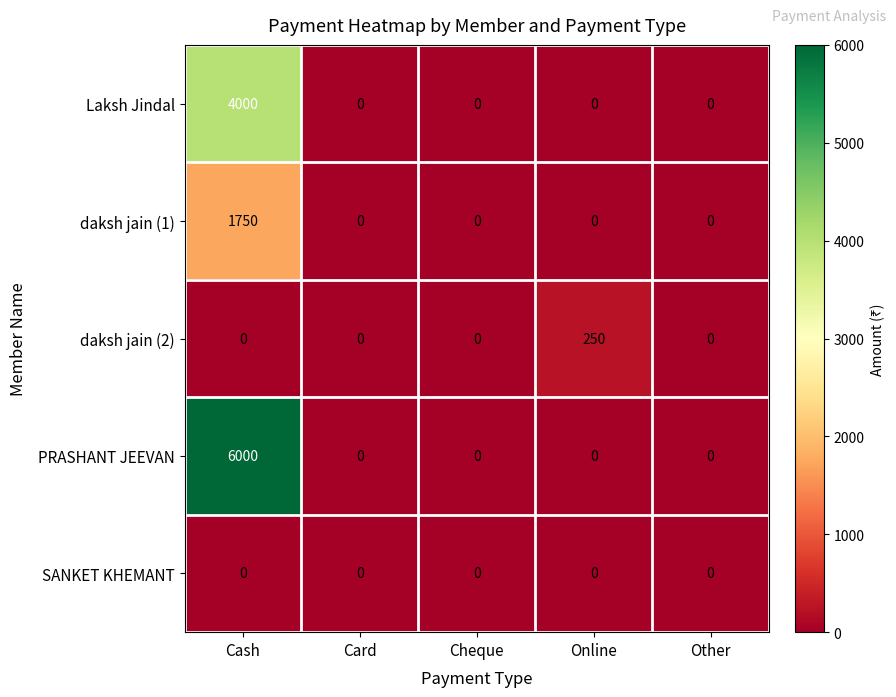

Rank the series by their maximum value, from highest to lowest.

PRASHANT JEEVAN, Laksh Jindal, daksh jain (1), daksh jain (2), SANKET KHEMANT